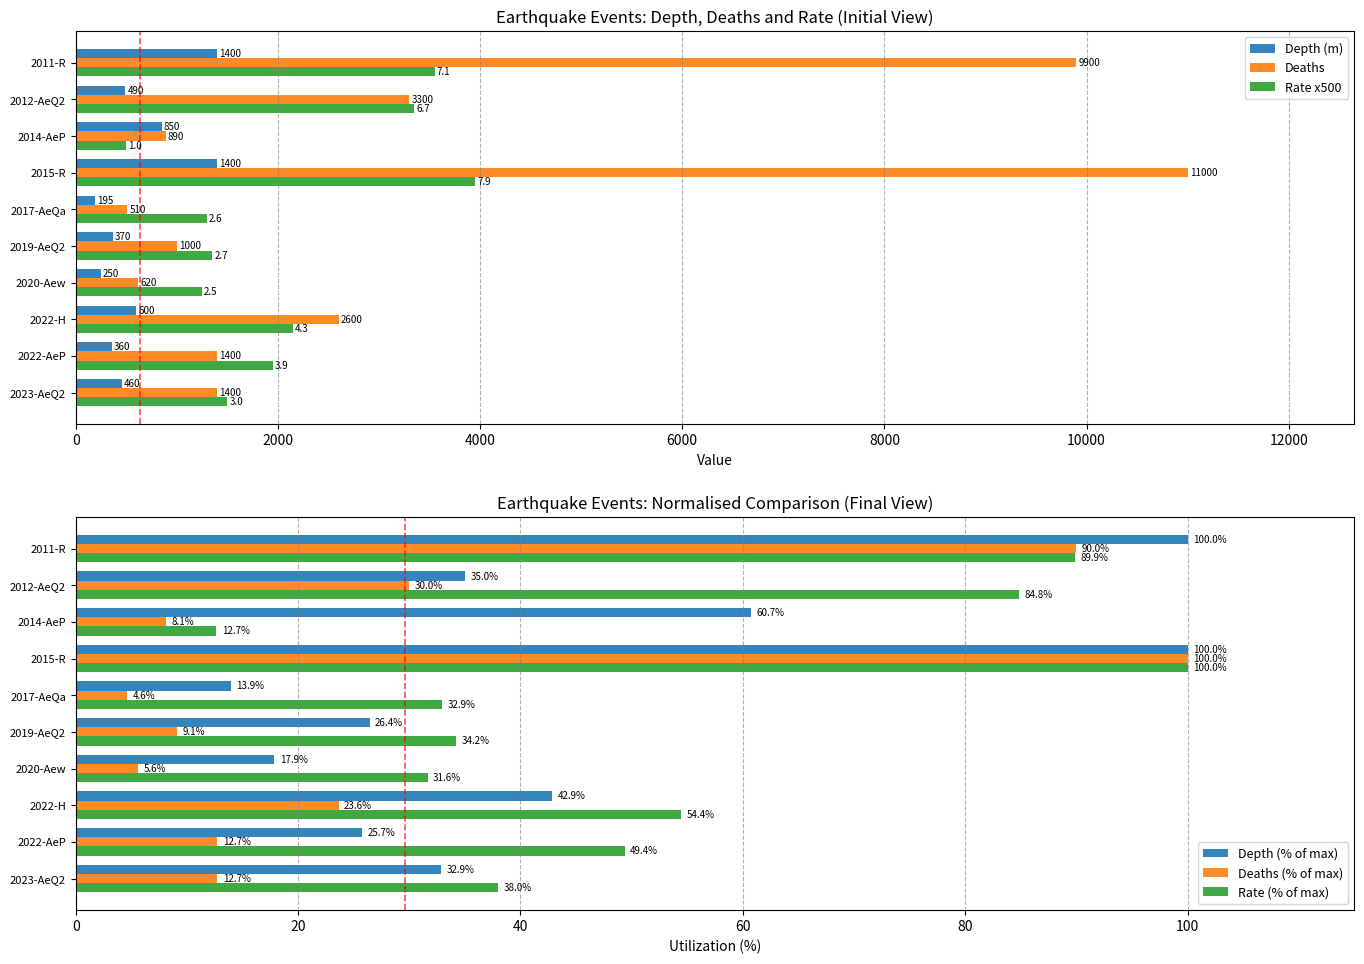

Which series has the largest range (max minus min)?

Deaths